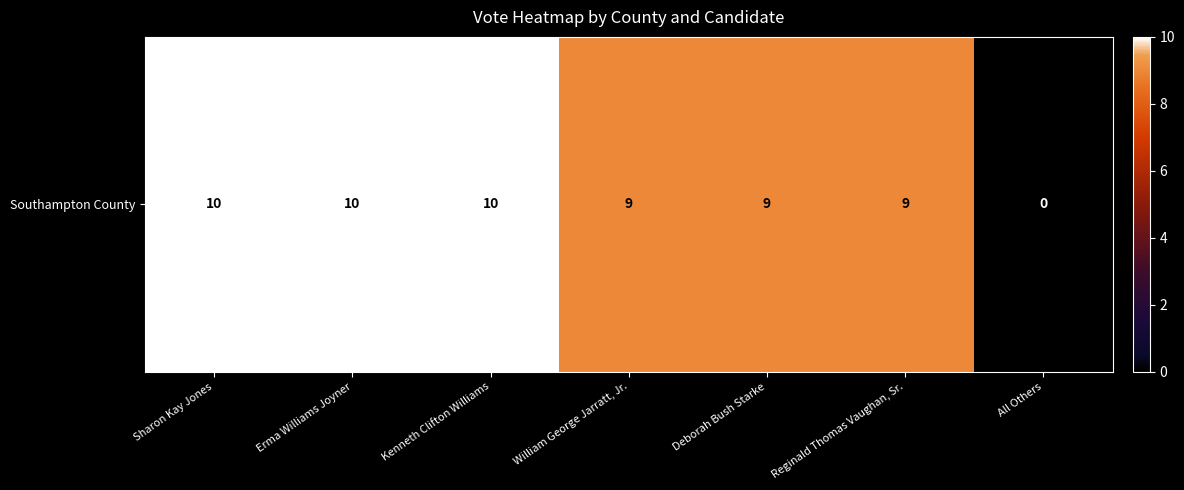

What is the difference between the values at Erma Williams Joyner and Deborah Bush Starke?

1